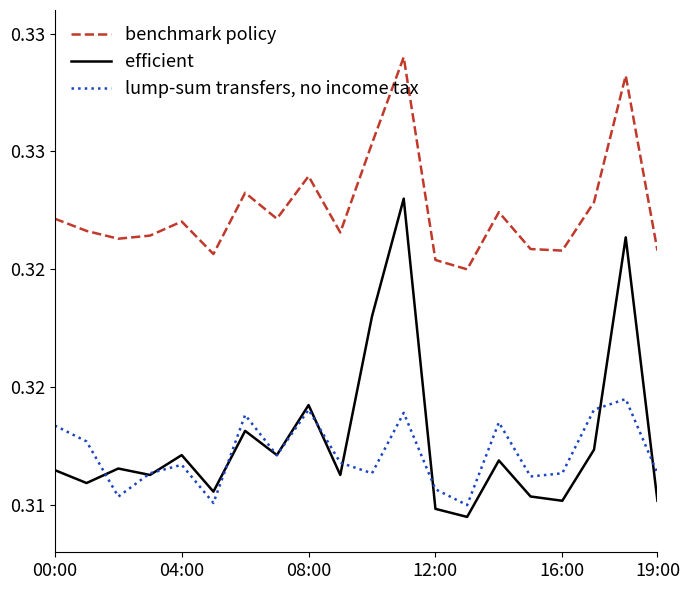

At which category is the sum across all series the highest?

11